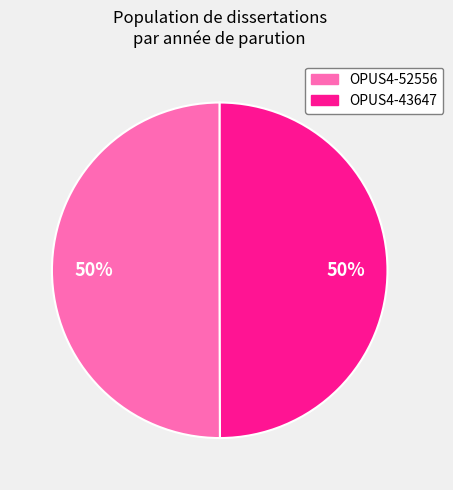

Combined, do OPUS4-43647 and OPUS4-52556 account for over 50%?

Yes